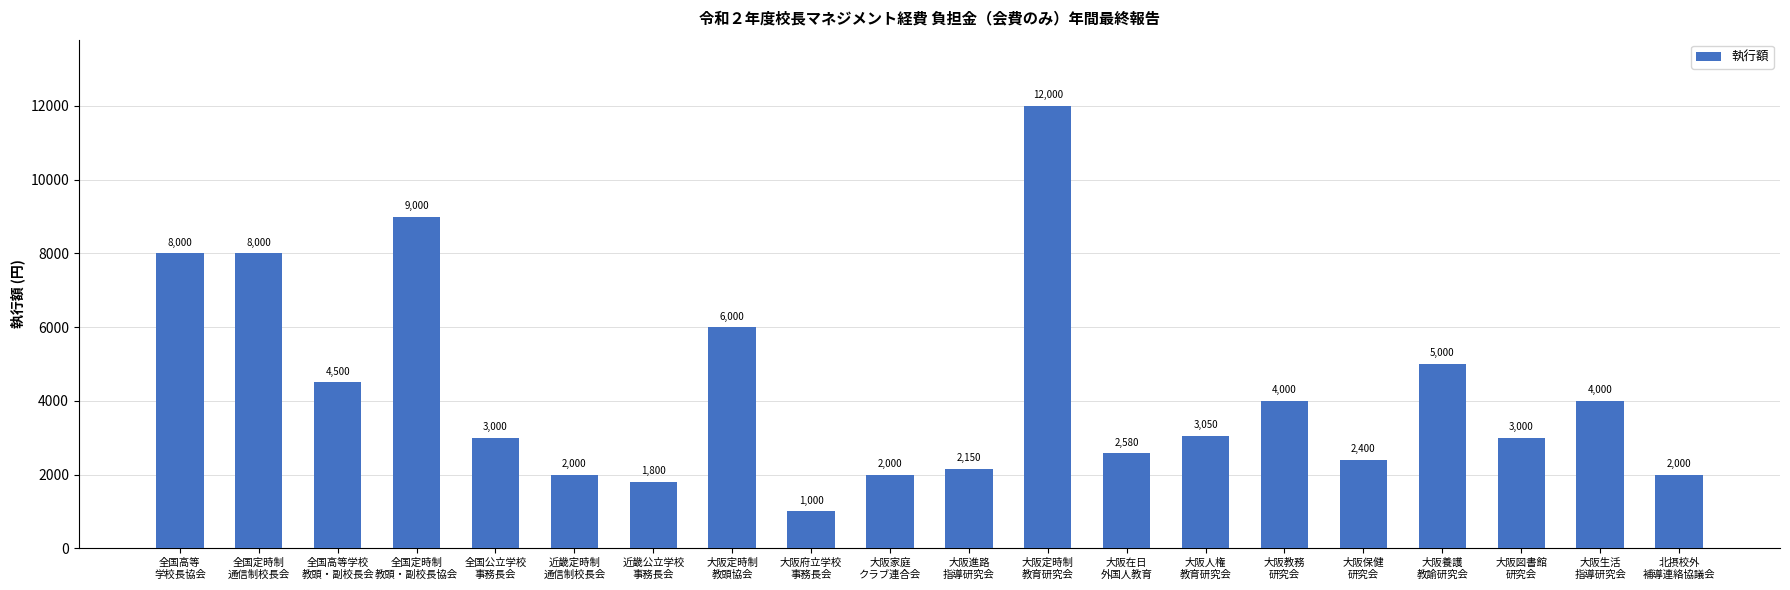

Where does the data first go above 3050?

全国高等
学校長協会